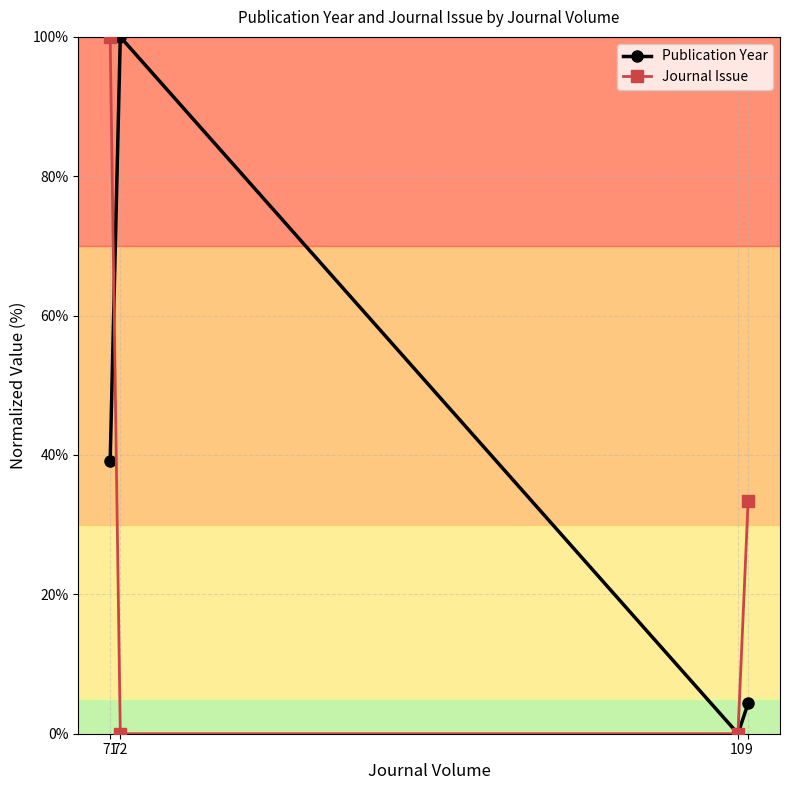

How many data points does each series have?

4